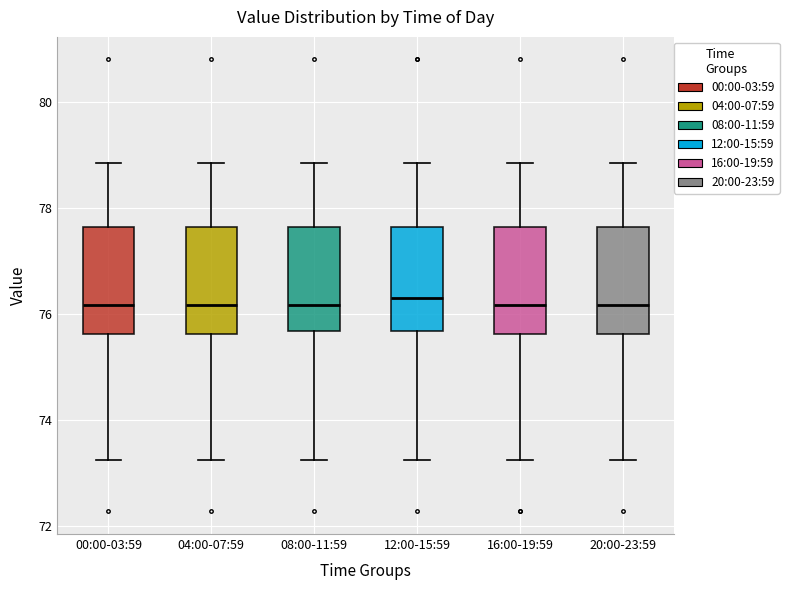

Where does the median line of the box for 04:00-07:59 sit on the y-axis? The values are not printed on the chart, so give them approximately, as read against the axis.

76.2